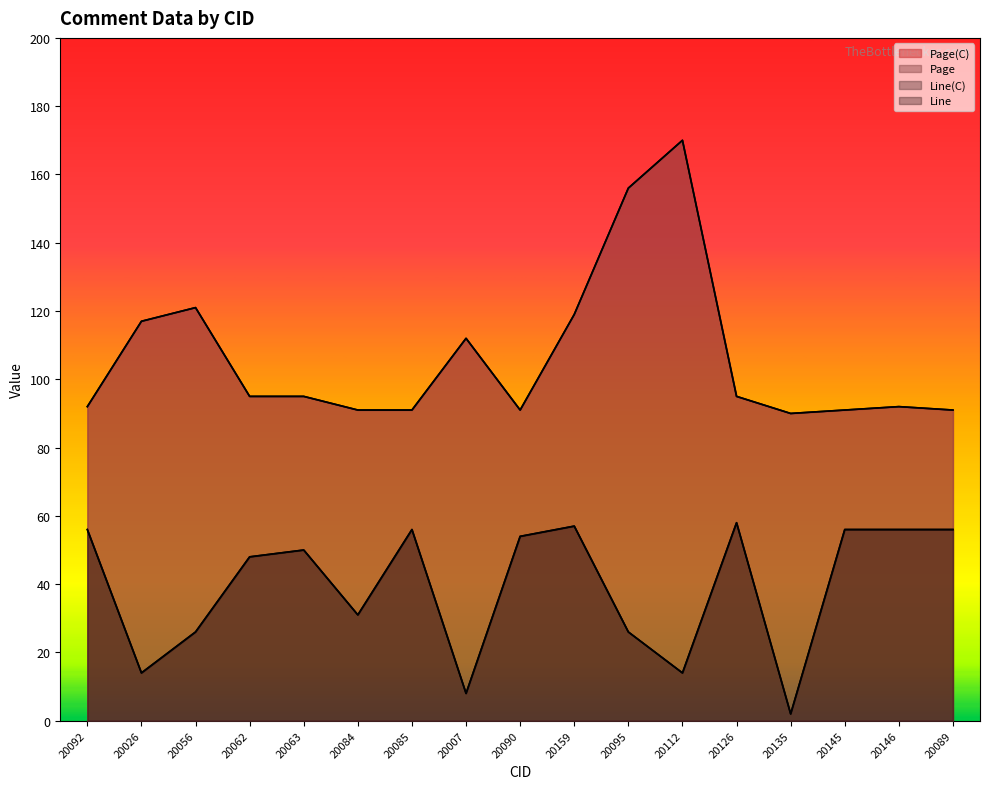

What is the label of the 5th point from the right?

20126